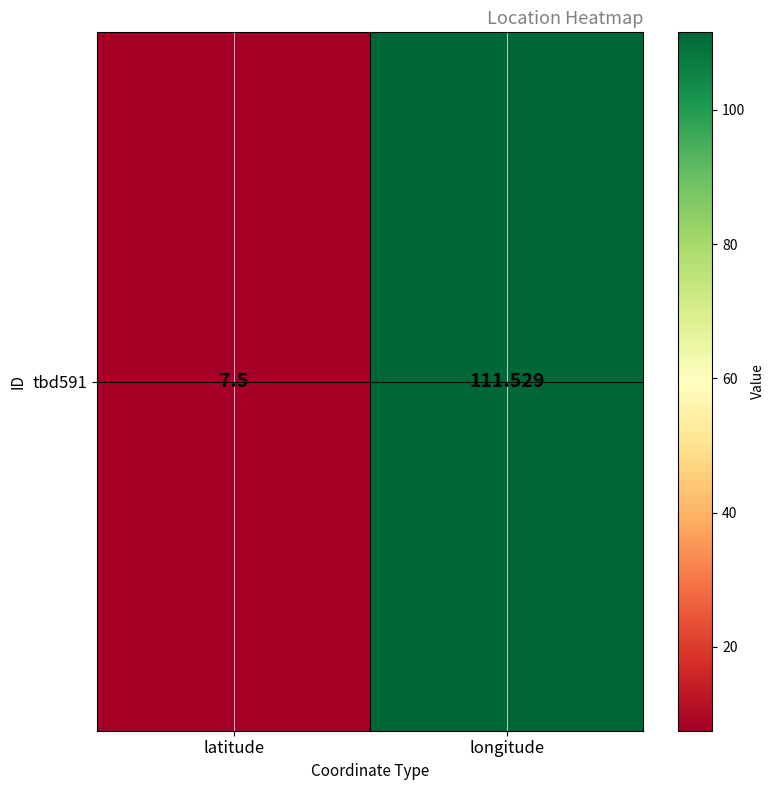

Is it true that the value at longitude is 111.5?

True